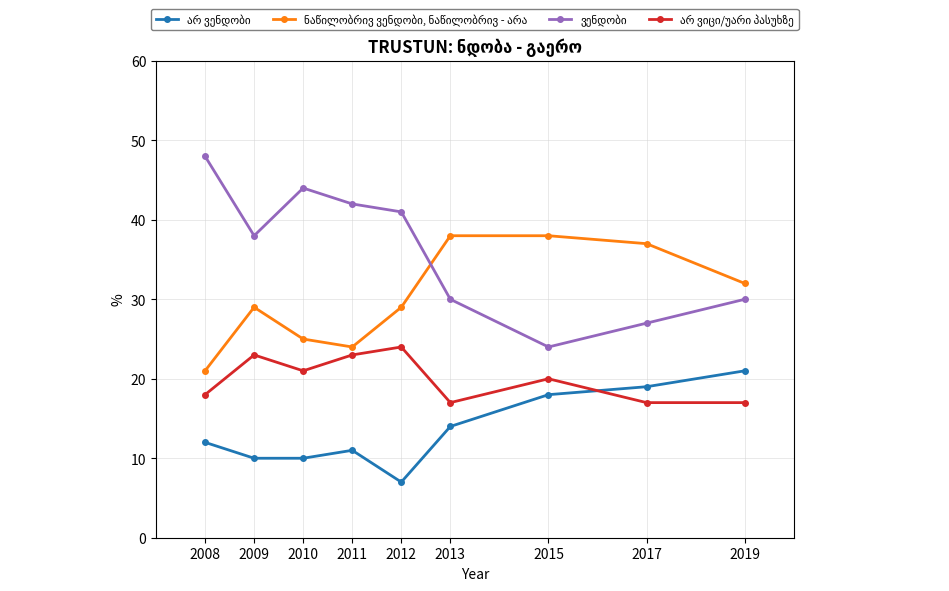

What is the spread (max minus min) of values at 2011?

31